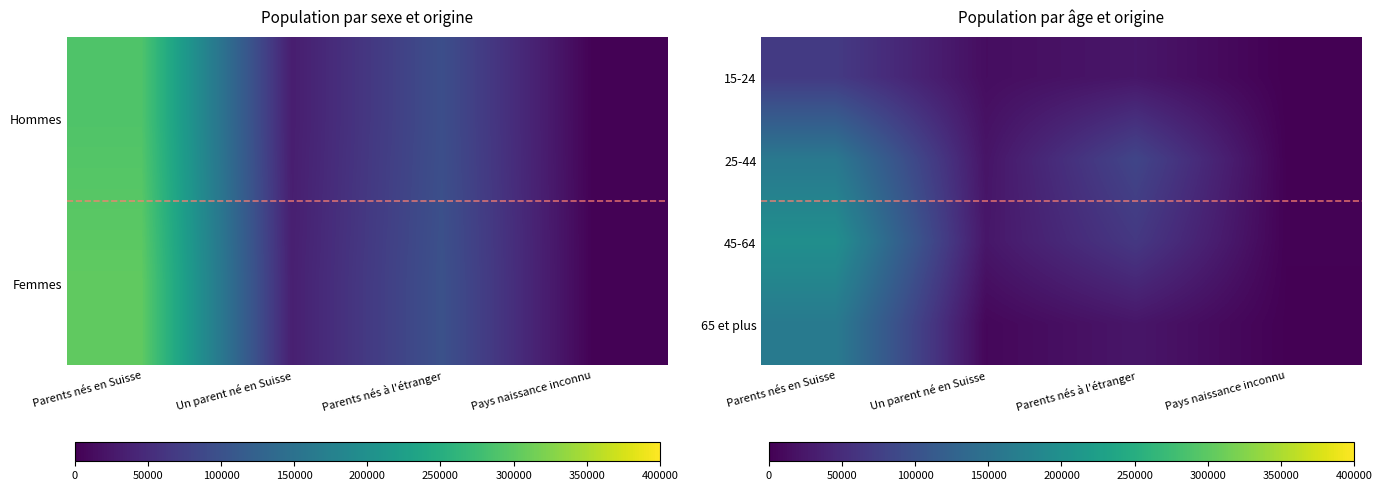

Where does the 45-64 series first go above 65582?

Parents nés en Suisse